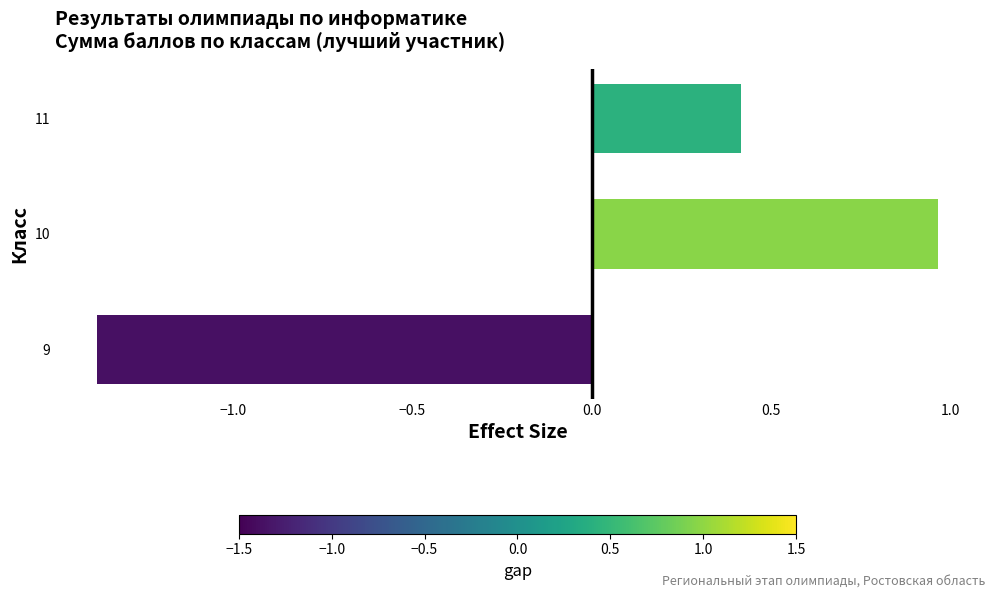

What is the smallest value displayed?

-1.4